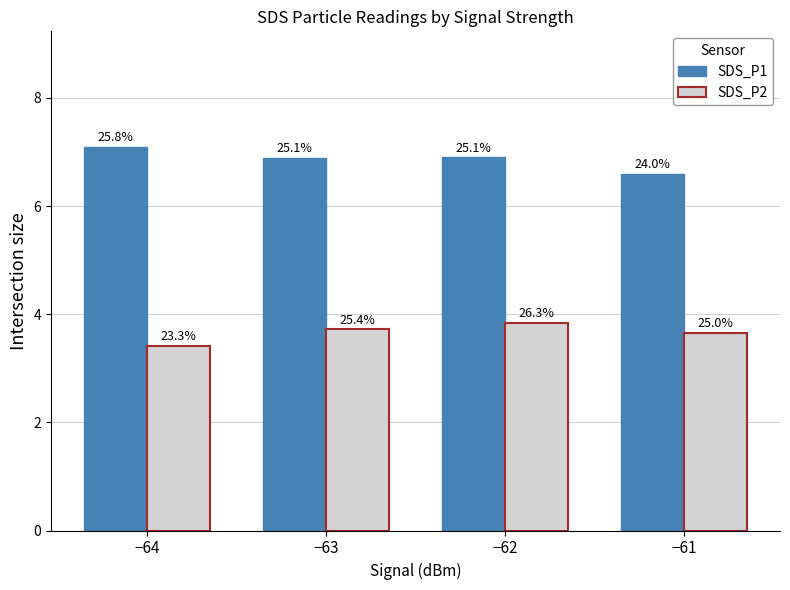

Which category has the lowest value in the SDS_P2 series?

−64